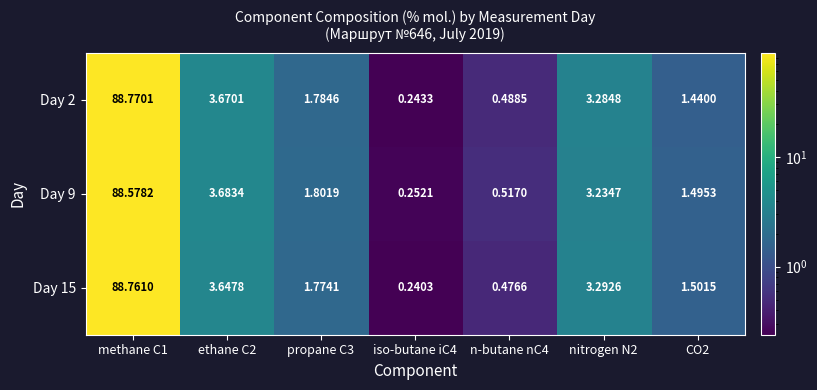

Is the value of Day 15 at CO2 greater than the value of Day 2 at methane C1?

No